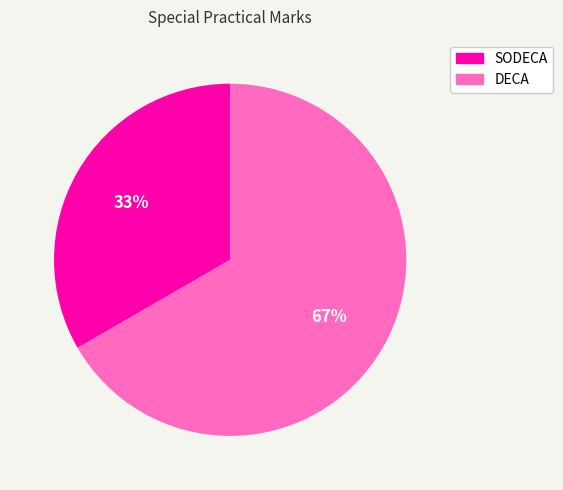

Approximately how many times larger is the value at SODECA compared to DECA?

0.5